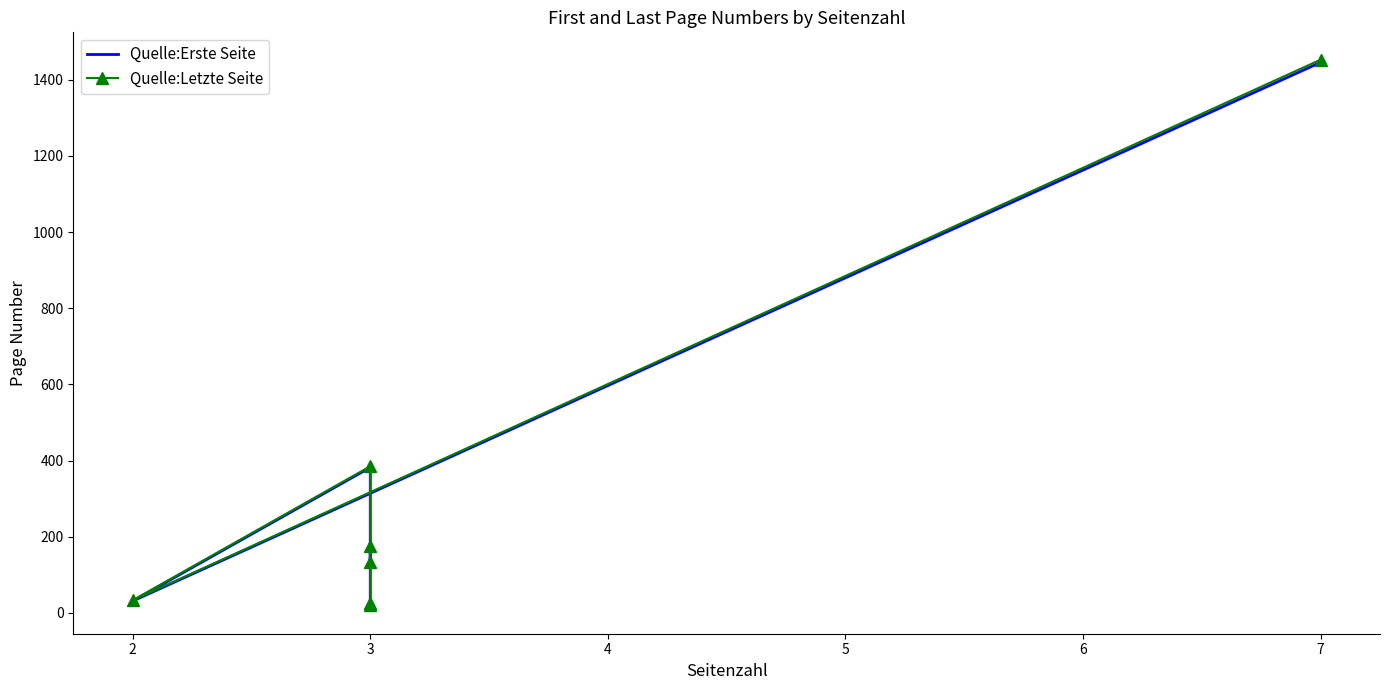

The value of Quelle:Erste Seite at 2 is 31. True or false?

True